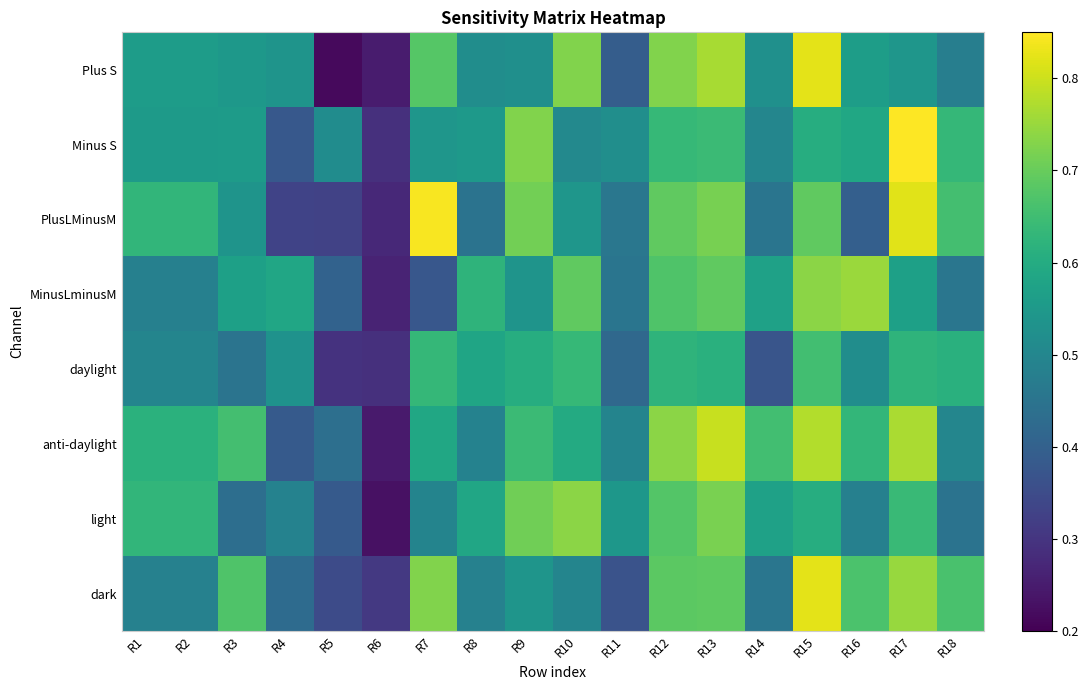

Reading left to right, transcribe all the data shown in this chart.

Plus S: R1=0.6	R2=0.6	R3=0.5	R4=0.5	R5=0.2	R6=0.2	R7=0.7	R8=0.5	R9=0.5	R10=0.7	R11=0.4	R12=0.7	R13=0.8	R14=0.5	R15=0.8	R16=0.6	R17=0.5	R18=0.5
Minus S: R1=0.6	R2=0.6	R3=0.6	R4=0.4	R5=0.5	R6=0.3	R7=0.5	R8=0.6	R9=0.7	R10=0.5	R11=0.5	R12=0.6	R13=0.6	R14=0.5	R15=0.6	R16=0.6	R17=0.8	R18=0.6
PlusLMinusM: R1=0.6	R2=0.6	R3=0.5	R4=0.3	R5=0.3	R6=0.3	R7=0.8	R8=0.4	R9=0.7	R10=0.5	R11=0.5	R12=0.7	R13=0.7	R14=0.5	R15=0.7	R16=0.4	R17=0.8	R18=0.7
MinusLminusM: R1=0.5	R2=0.5	R3=0.6	R4=0.6	R5=0.4	R6=0.3	R7=0.4	R8=0.6	R9=0.5	R10=0.7	R11=0.5	R12=0.7	R13=0.7	R14=0.6	R15=0.7	R16=0.8	R17=0.6	R18=0.5
daylight: R1=0.5	R2=0.5	R3=0.4	R4=0.5	R5=0.3	R6=0.3	R7=0.6	R8=0.6	R9=0.6	R10=0.6	R11=0.4	R12=0.6	R13=0.6	R14=0.4	R15=0.7	R16=0.5	R17=0.6	R18=0.6
anti-daylight: R1=0.6	R2=0.6	R3=0.7	R4=0.4	R5=0.4	R6=0.2	R7=0.6	R8=0.5	R9=0.6	R10=0.6	R11=0.5	R12=0.7	R13=0.8	R14=0.7	R15=0.8	R16=0.6	R17=0.8	R18=0.5
light: R1=0.6	R2=0.6	R3=0.4	R4=0.5	R5=0.4	R6=0.2	R7=0.5	R8=0.6	R9=0.7	R10=0.7	R11=0.5	R12=0.7	R13=0.7	R14=0.6	R15=0.6	R16=0.5	R17=0.6	R18=0.4
dark: R1=0.5	R2=0.5	R3=0.7	R4=0.4	R5=0.3	R6=0.3	R7=0.7	R8=0.5	R9=0.5	R10=0.5	R11=0.4	R12=0.7	R13=0.7	R14=0.5	R15=0.8	R16=0.7	R17=0.8	R18=0.7